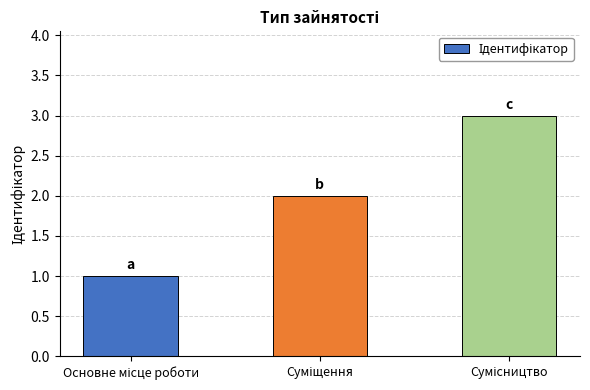

What is the greatest value displayed?

3